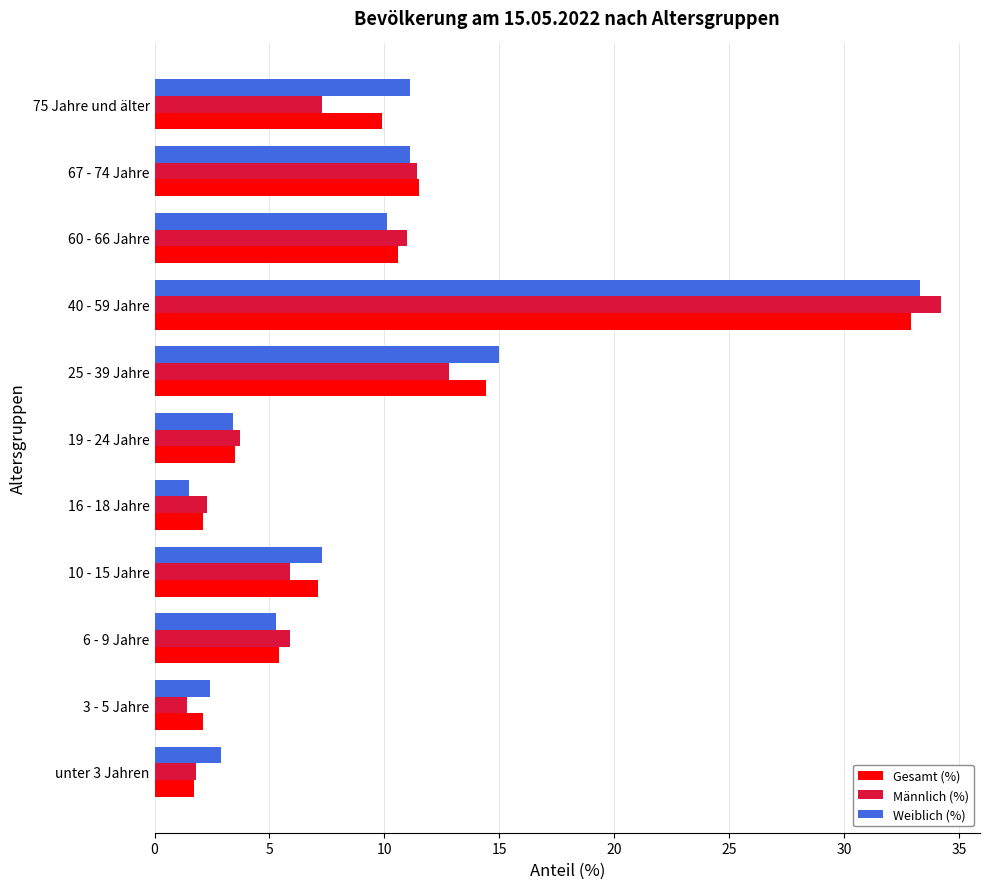

What is the difference between the maximum and second lowest values in the Weiblich (%) series?

30.9